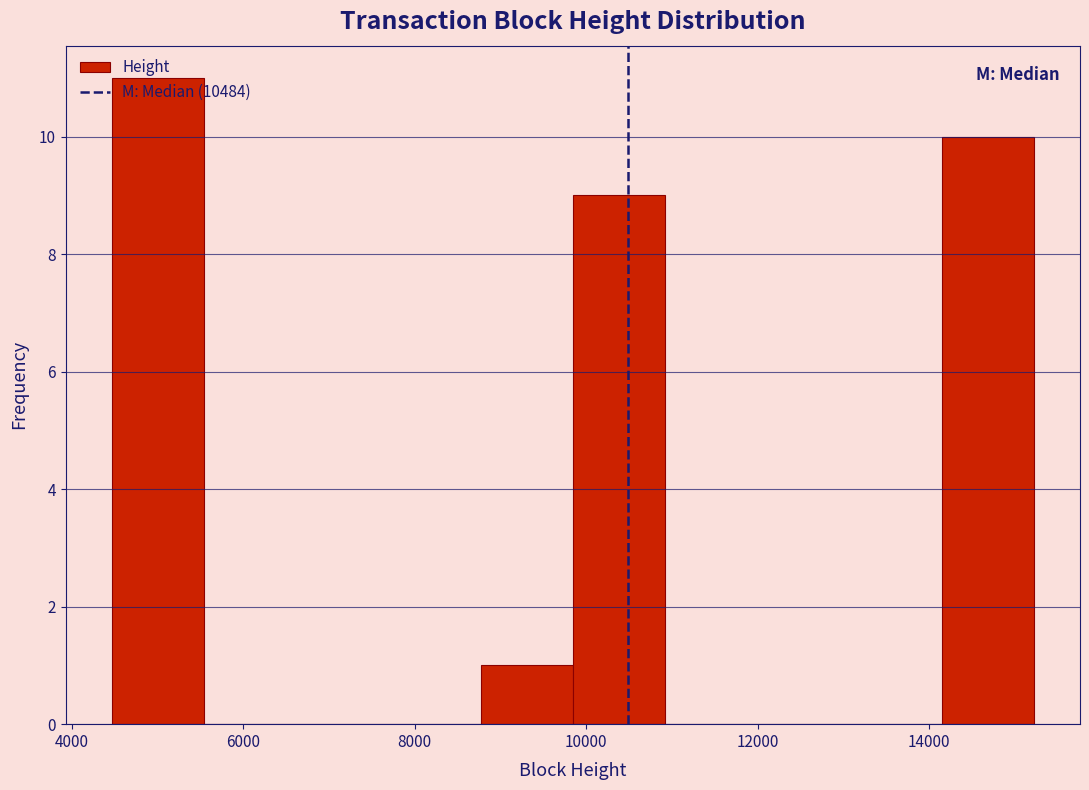

Reading left to right, transcribe this chart: for each bar, give the range it covers on the x-axis and its height. Neither the bar edges nor the heights are printed on the chart, so give them approximately, as read against the axes.

4400 to 5600: 11
5600 to 6600: 0
6600 to 7600: 0
7600 to 8800: 0
8800 to 9800: 1
9800 to 11000: 9
11000 to 12000: 0
12000 to 13000: 0
13000 to 14200: 0
14200 to 15200: 10